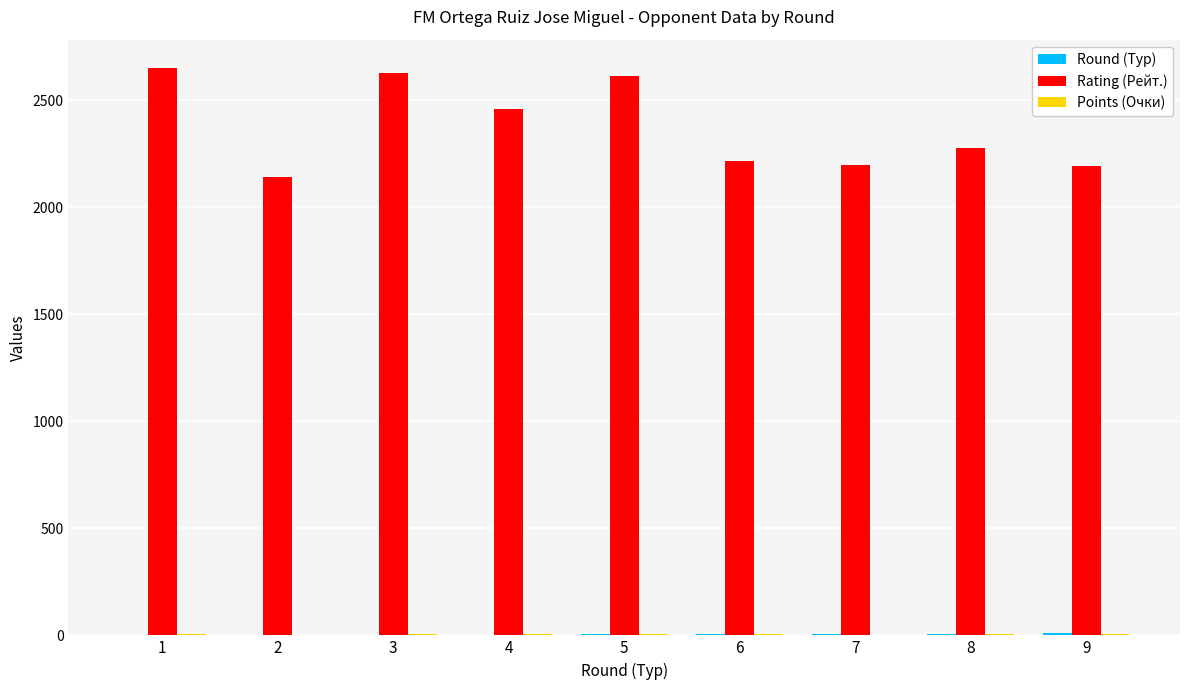

What is the maximum value shown in the chart?

2651.0